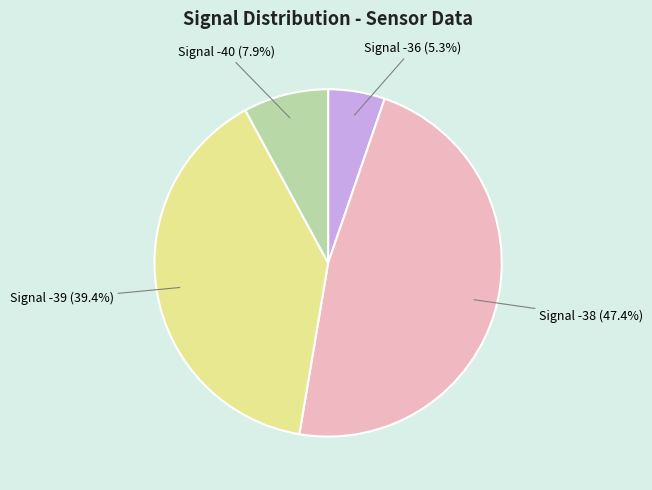

What is the total percentage of Signal -40 and Signal -38?

55.3%